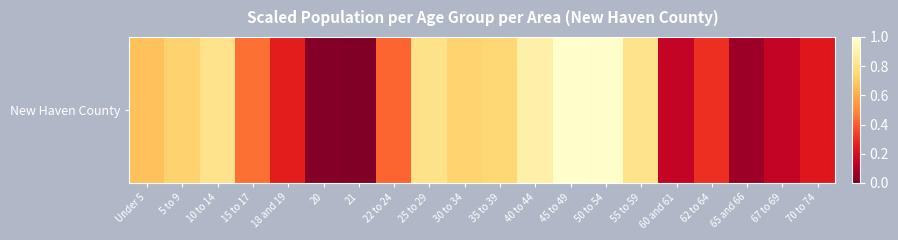

Rank the categories by value from highest to lowest.

45 to 49, 50 to 54, 40 to 44, 55 to 59, 10 to 14, 25 to 29, 35 to 39, 30 to 34, 5 to 9, Under 5, 15 to 17, 22 to 24, 62 to 64, 18 and 19, 70 to 74, 60 and 61, 67 to 69, 65 and 66, 20, 21